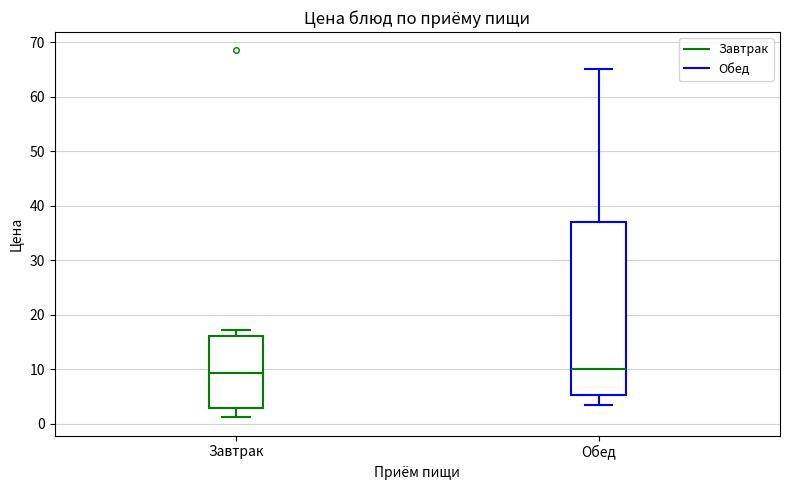

Where does the upper whisker of the box for Обед end on the y-axis? The values are not printed on the chart, so give them approximately, as read against the axis.

65